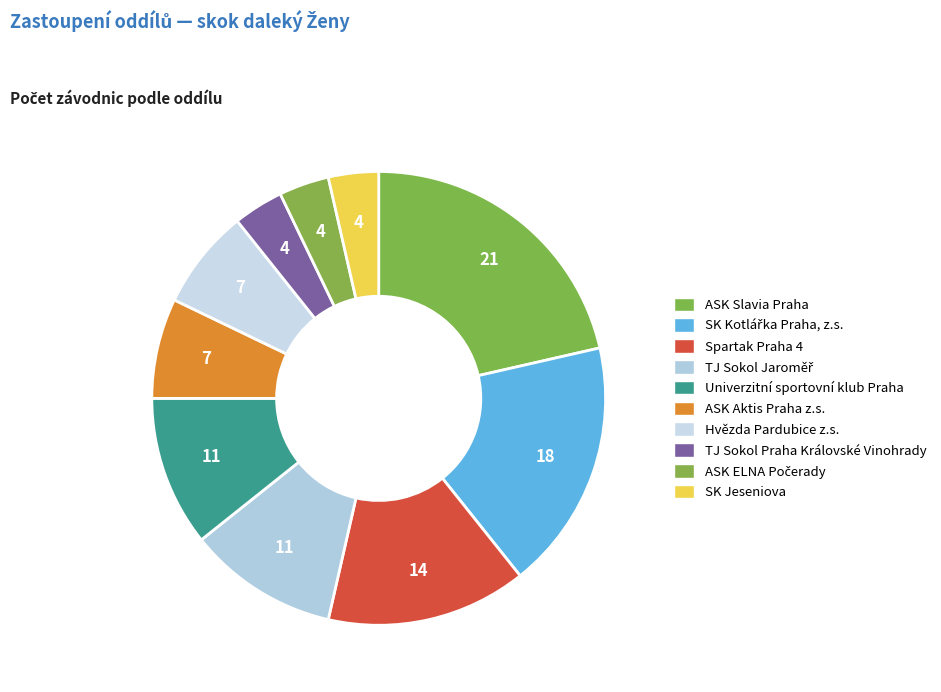

To the nearest percent, what is the difference between the Hvězda Pardubice z.s. and SK Jeseniova slice percentages?

4%